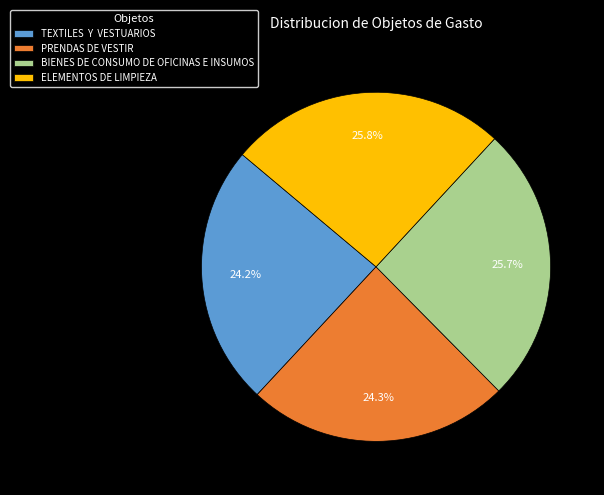

How many segments does this pie chart have?

4